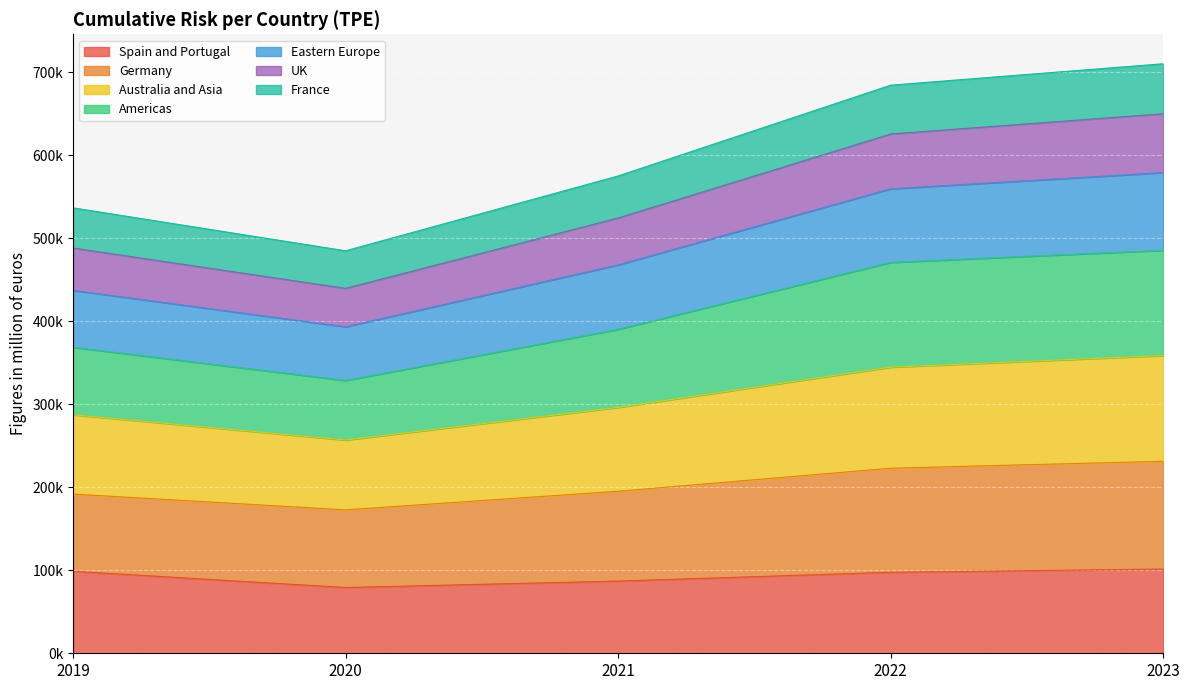

Is it true that France equals 465716.3 at 2022?

False